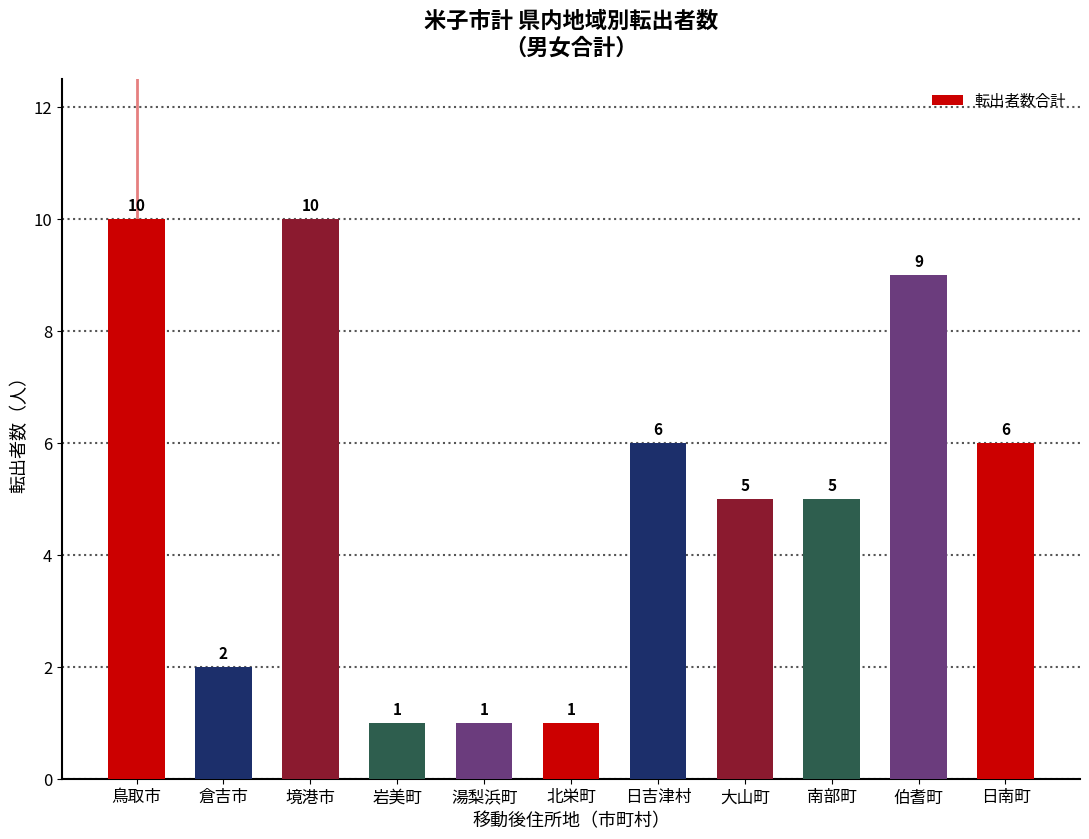

How many series are shown in this chart?

1